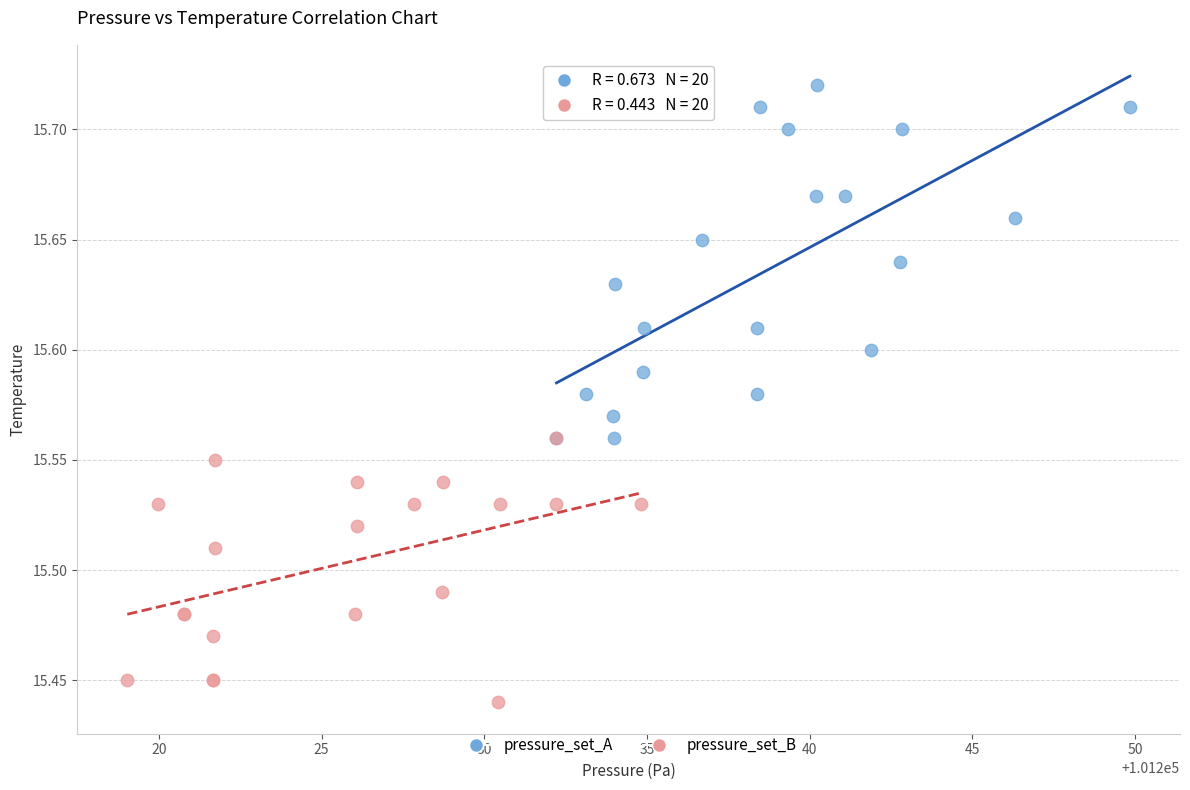

Which series has the widest spread of Y values?

pressure_set_A